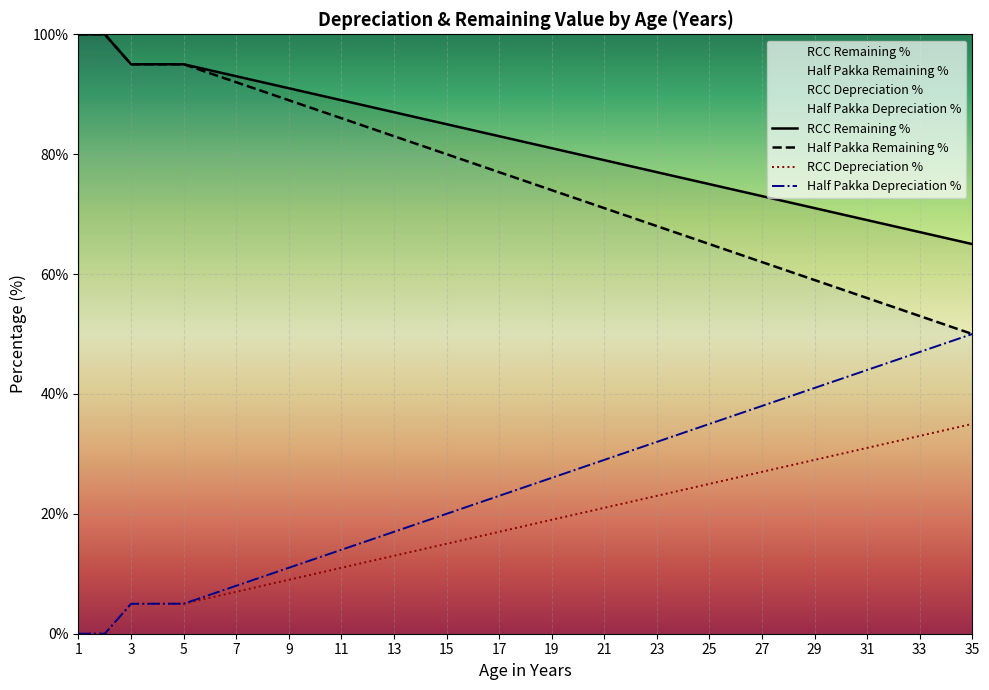

True or false: Half Pakka Remaining % and RCC Depreciation % cross at least once.

False